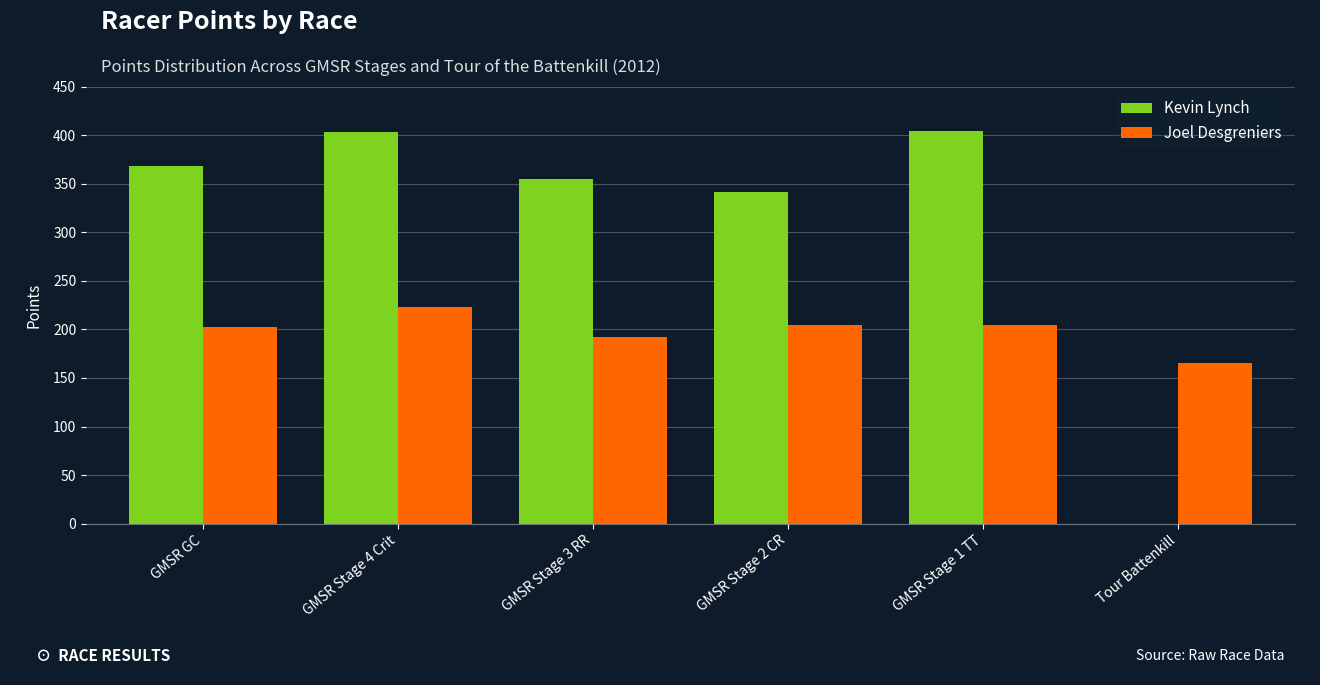

Is it true that Kevin Lynch equals 368.5 at GMSR GC?

True